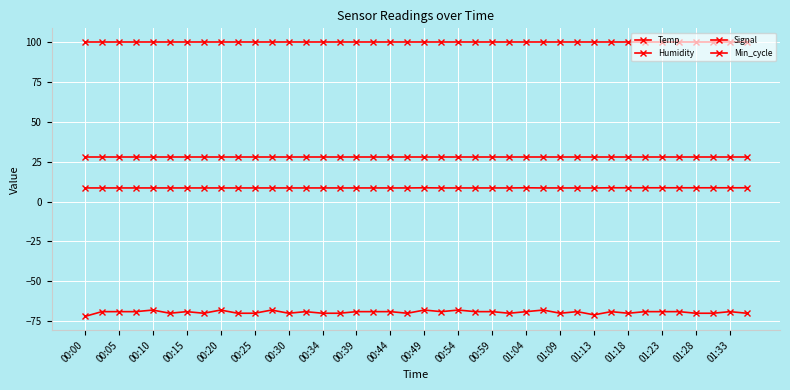

Is this an area chart (filled region under the line)?

No